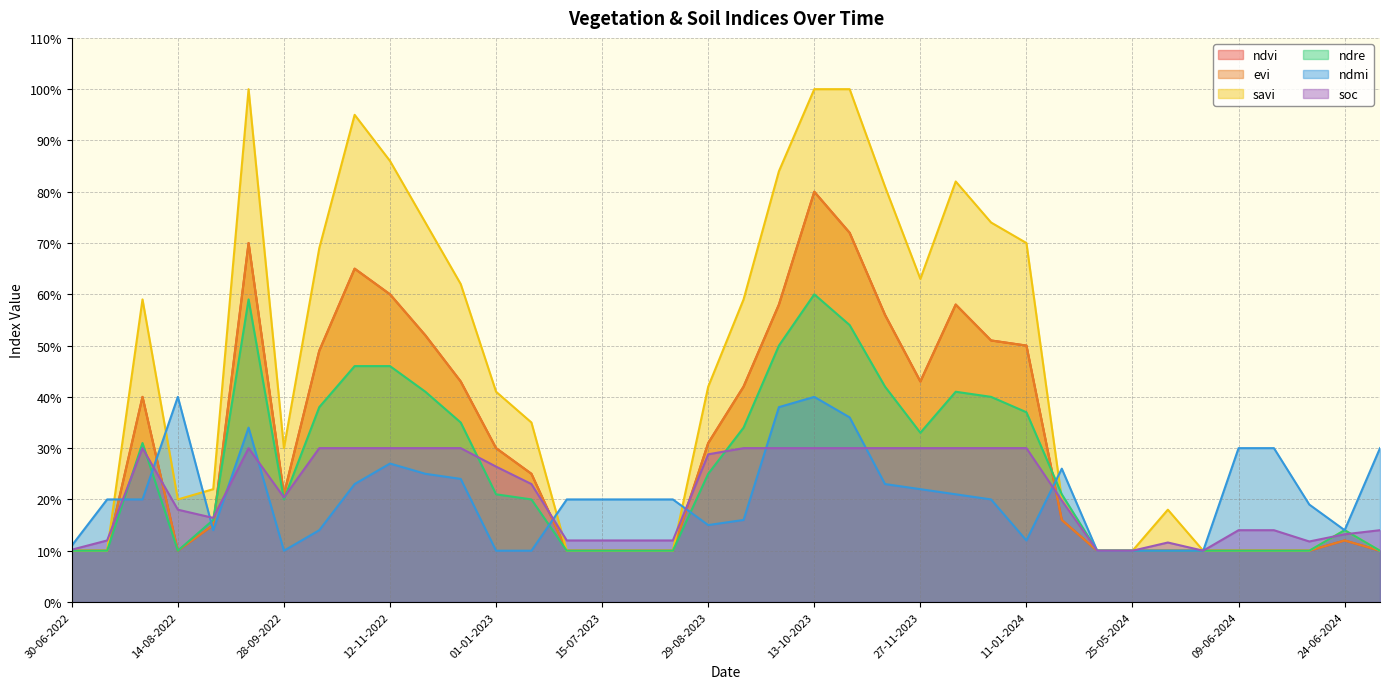

What is the difference between the maximum and minimum values in the ndre series?

0.5